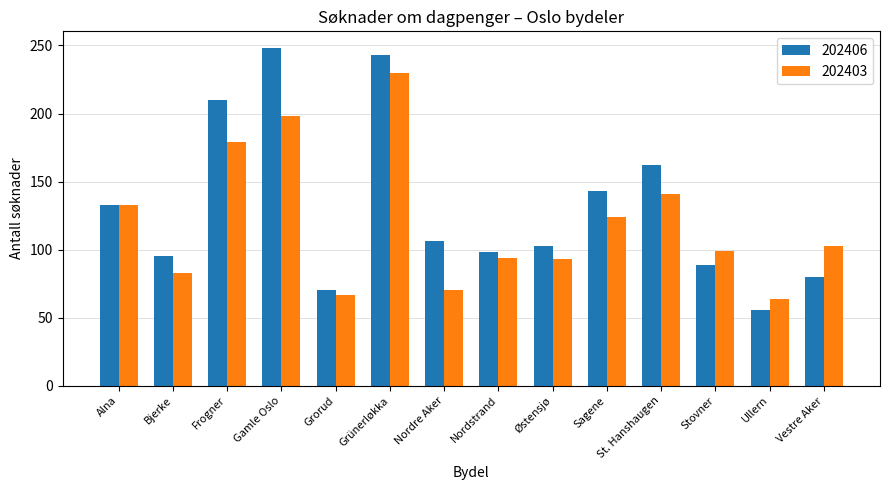

Which series has the largest total across all categories?

202406